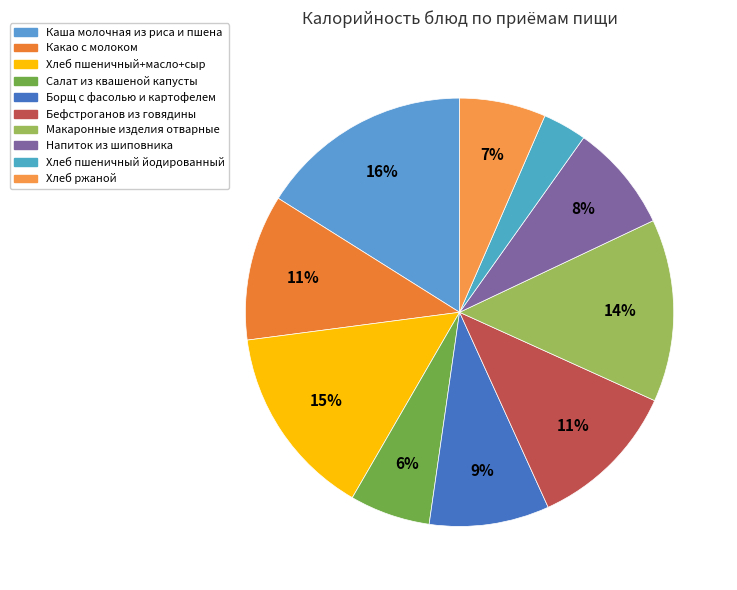

Is it true that Бефстроганов из говядины is 11% of the pie?

True